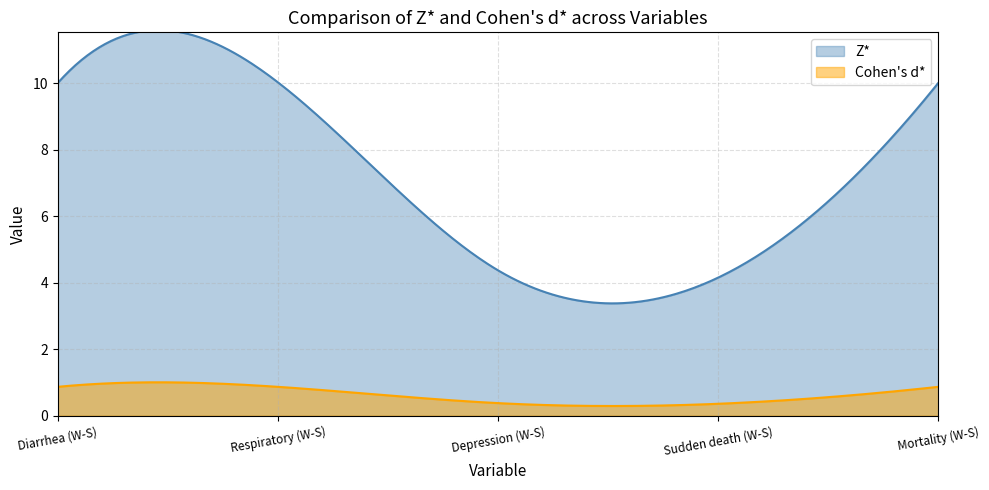

Which category has the highest value in the Cohen's d* series?

Diarrhea (W-S)